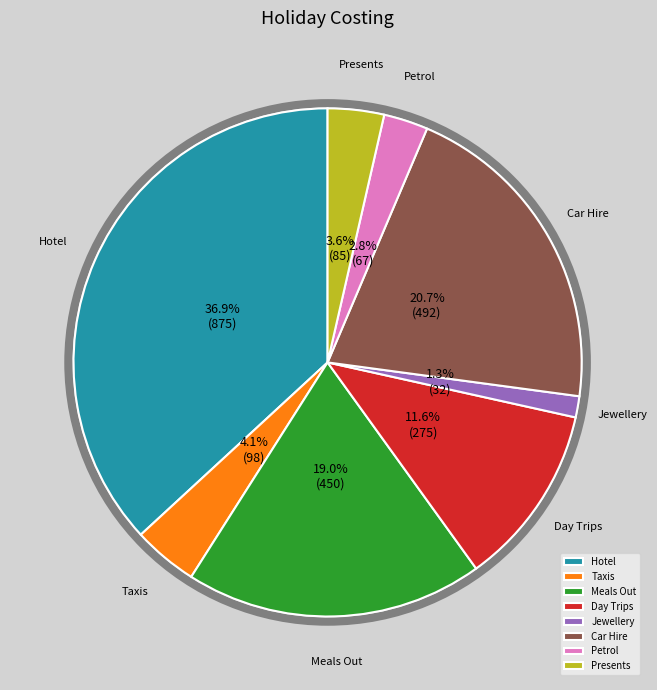

Approximately how many times larger is the value at Hotel compared to Car Hire?

1.8